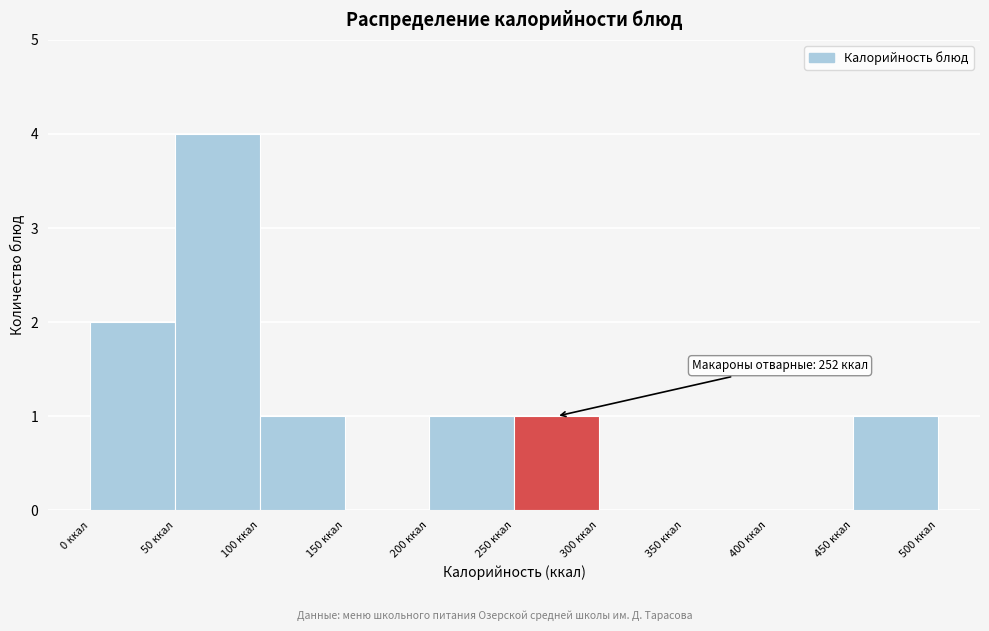

Which range on the x-axis has the tallest bar?

50 to 100